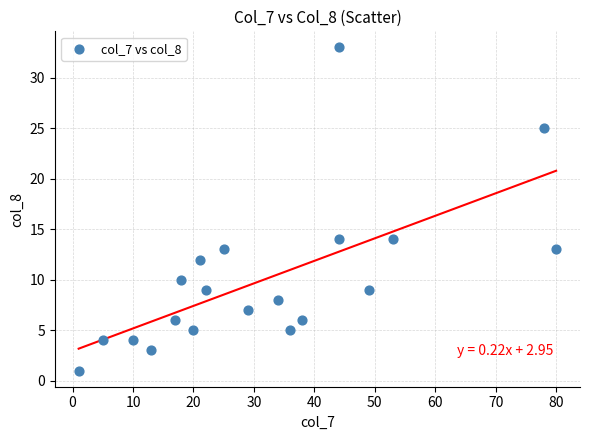

What is the range of Y values (max minus min)?

32